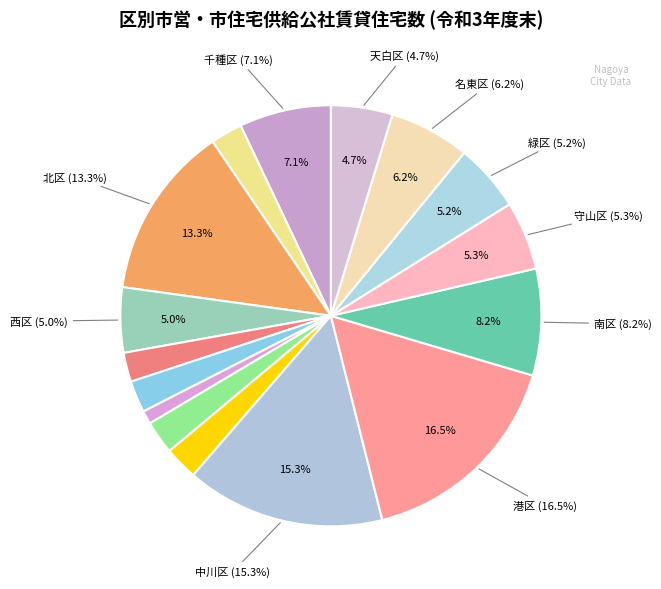

Is it true that 熱田区 is 3% of the pie?

True